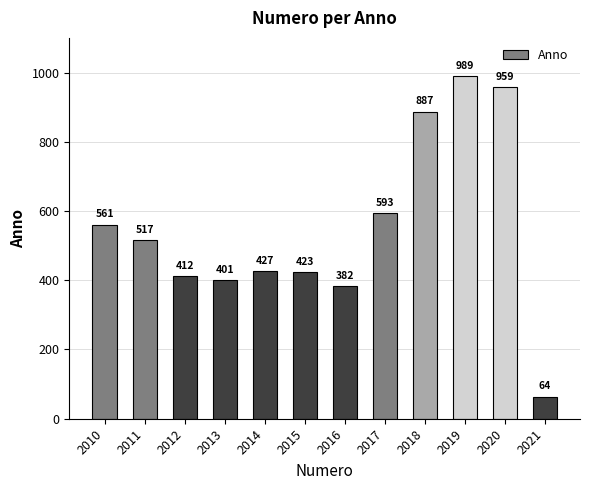

List the labels in order of value, largest first.

2019, 2020, 2018, 2017, 2010, 2011, 2014, 2015, 2012, 2013, 2016, 2021